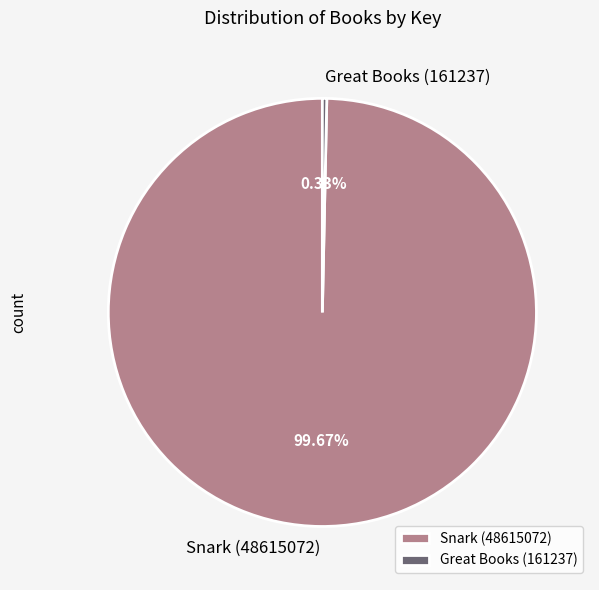

Count the number of slices in the pie.

2